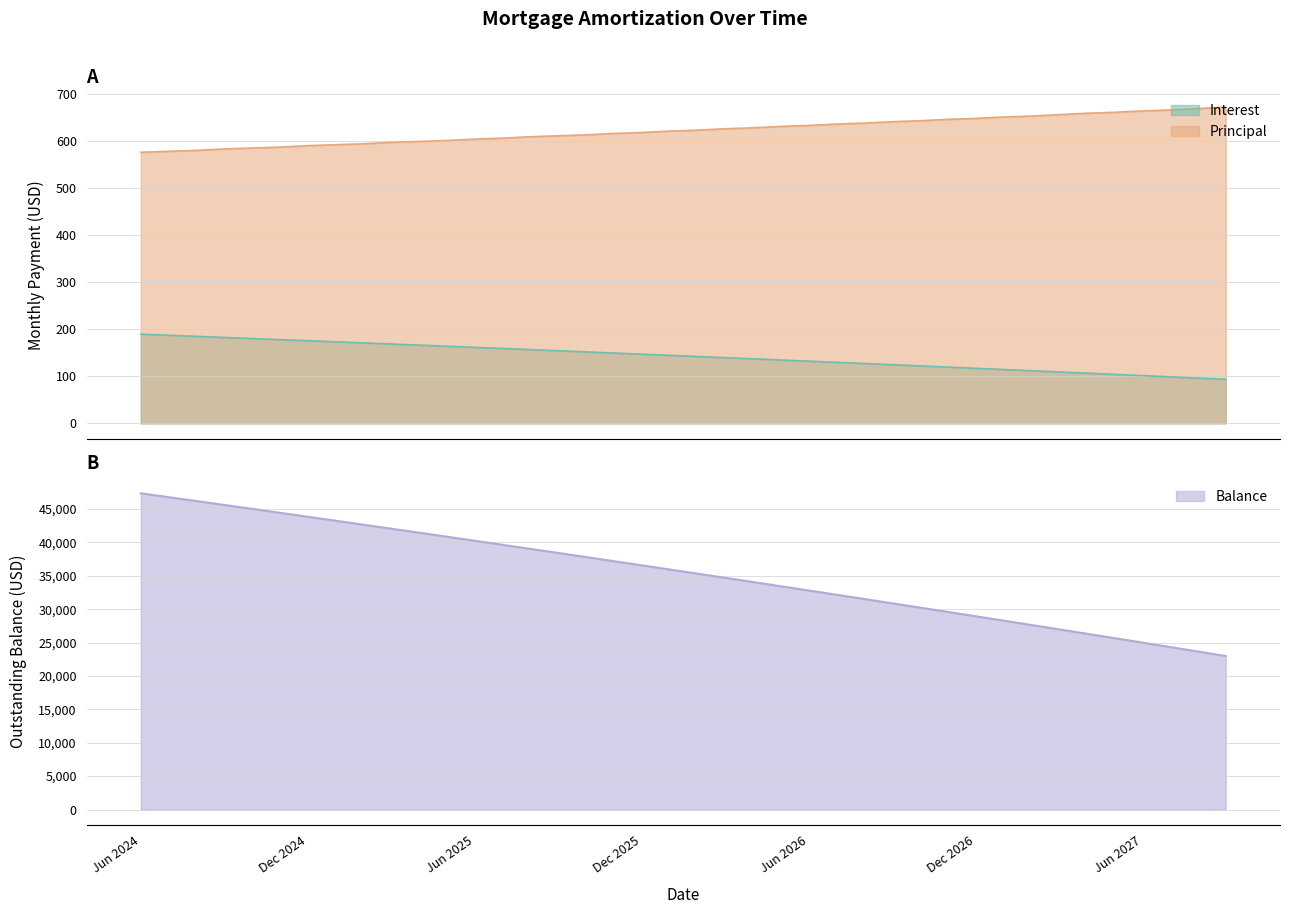

True or false: Interest and Principal cross at least once.

False